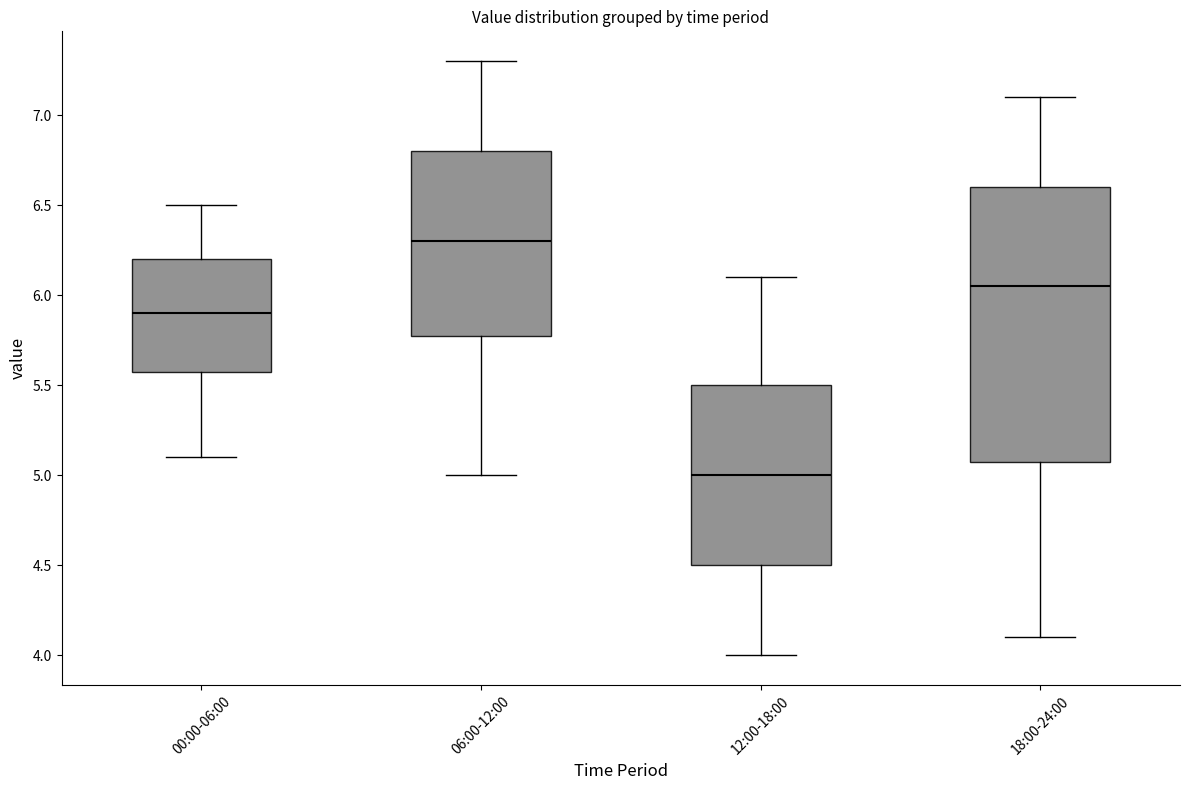

Which box has the highest median line?

06:00-12:00